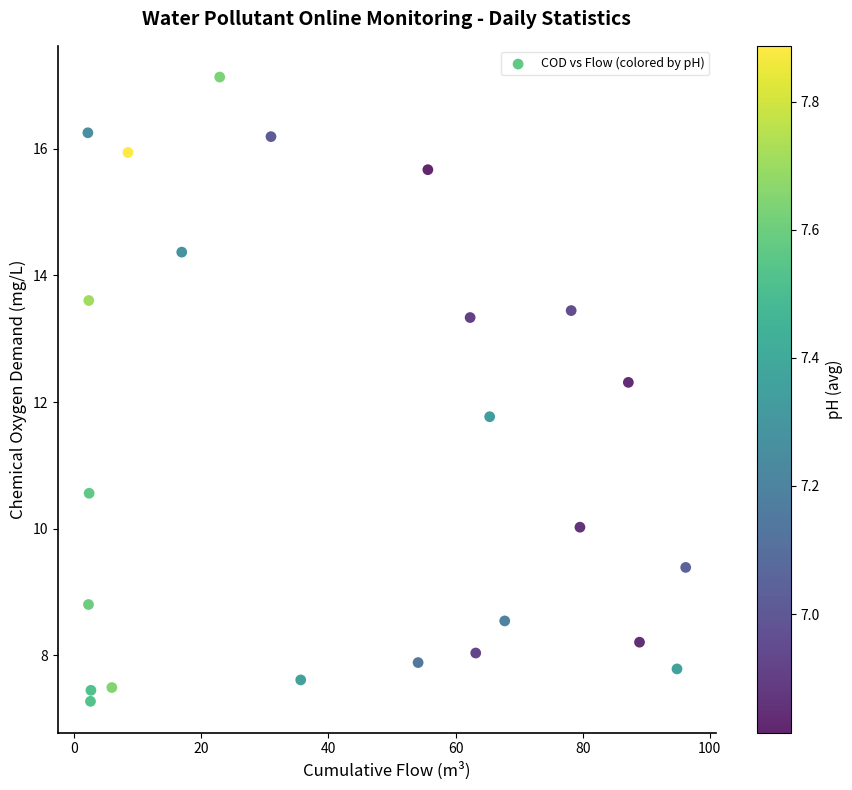

What is the range of Y values (max minus min)?

9.9